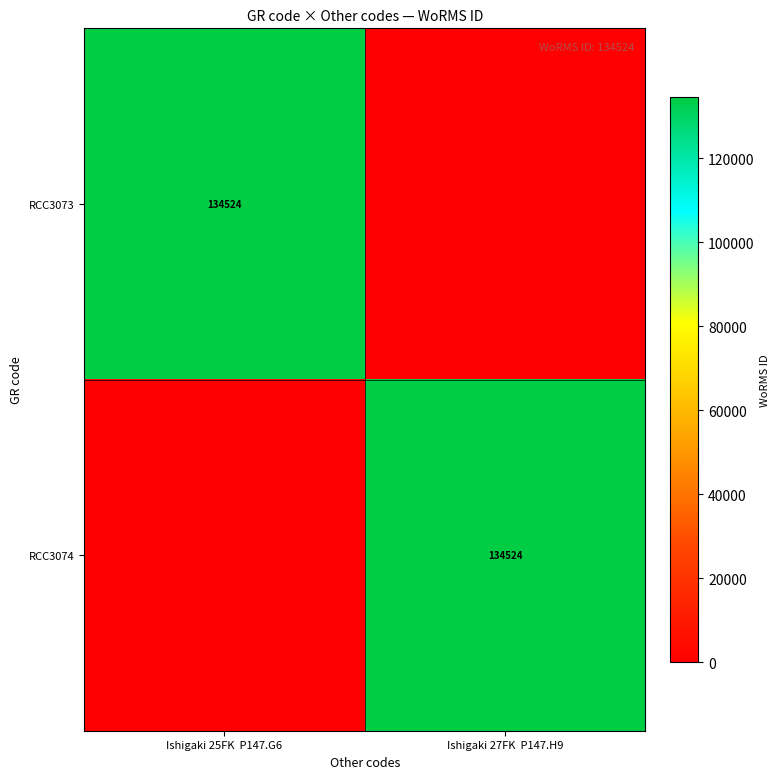

The value of RCC3073 at Ishigaki 25FK  P147.G6 is 134524. True or false?

True